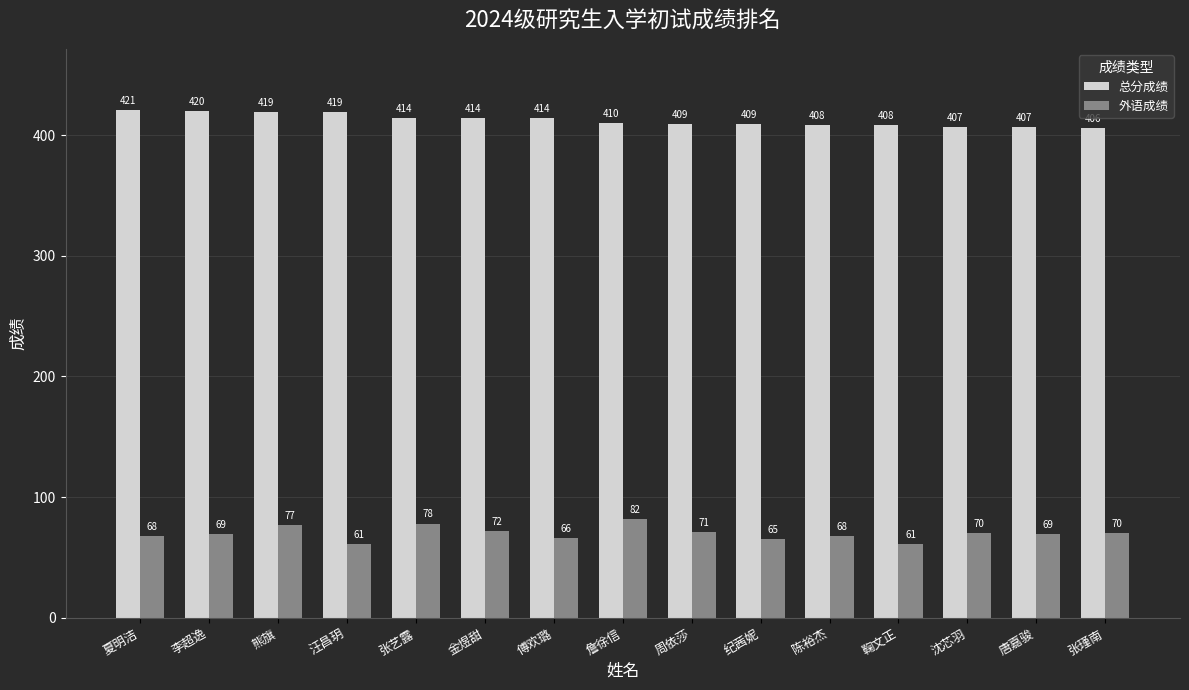

What is the label of the 12th bar from the left?

鞠文正